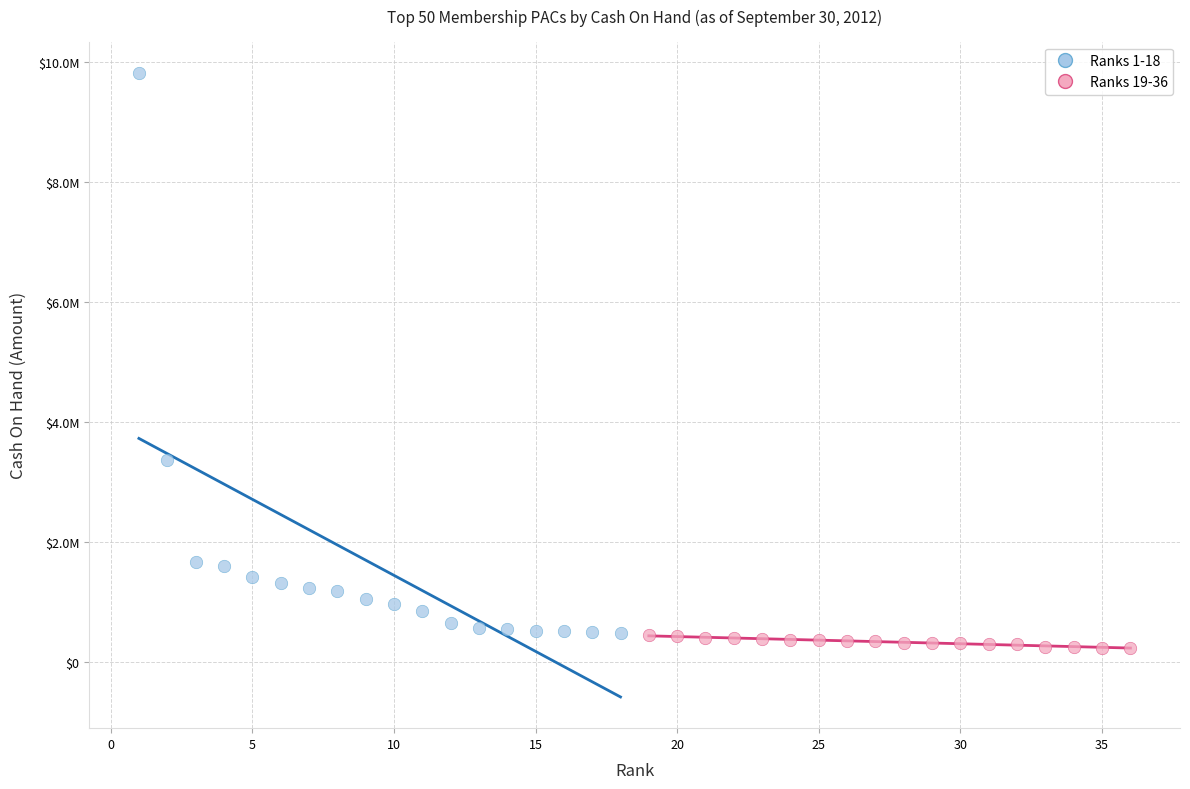

Which series reaches the maximum Y coordinate?

Ranks 1-18